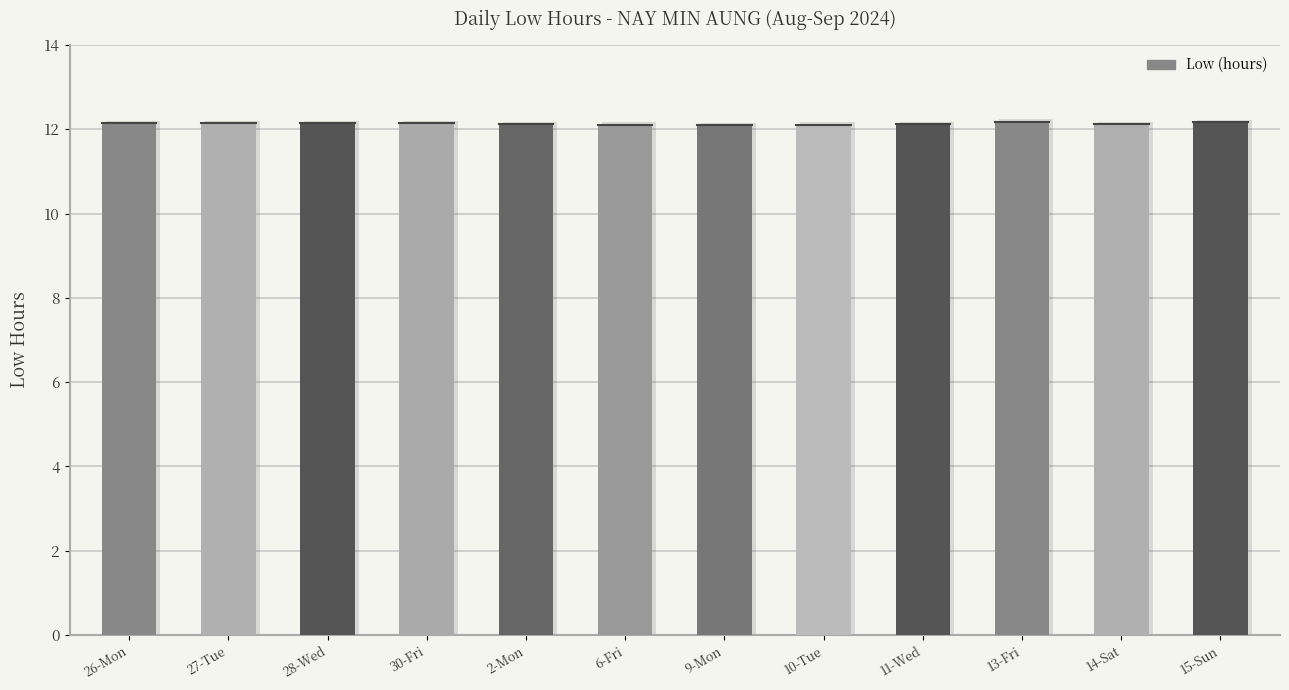

The value at 14-Sat is 16.3. True or false?

False